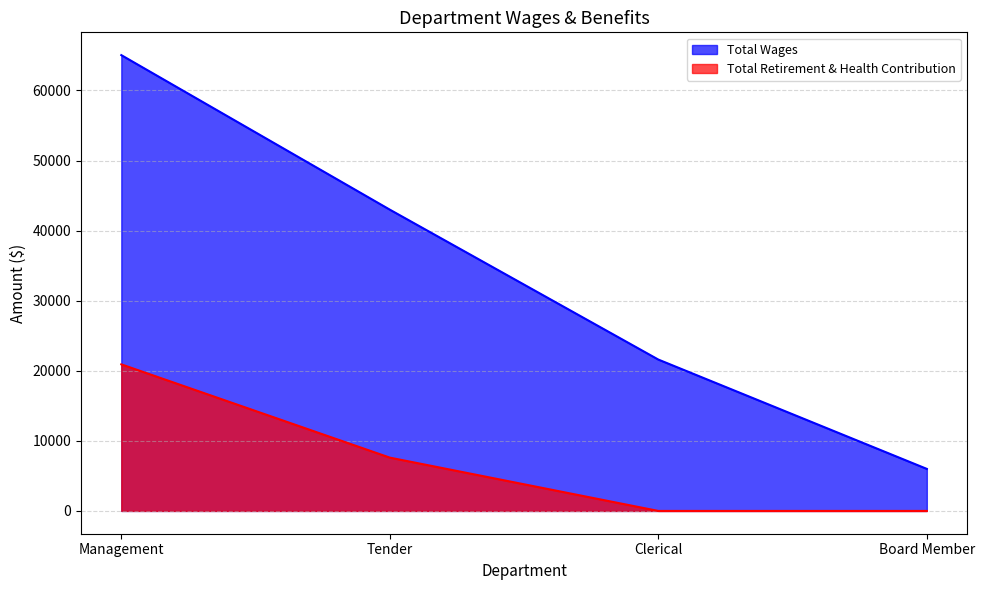

True or false: Total Wages has more than 2 points higher than both neighbors.

False